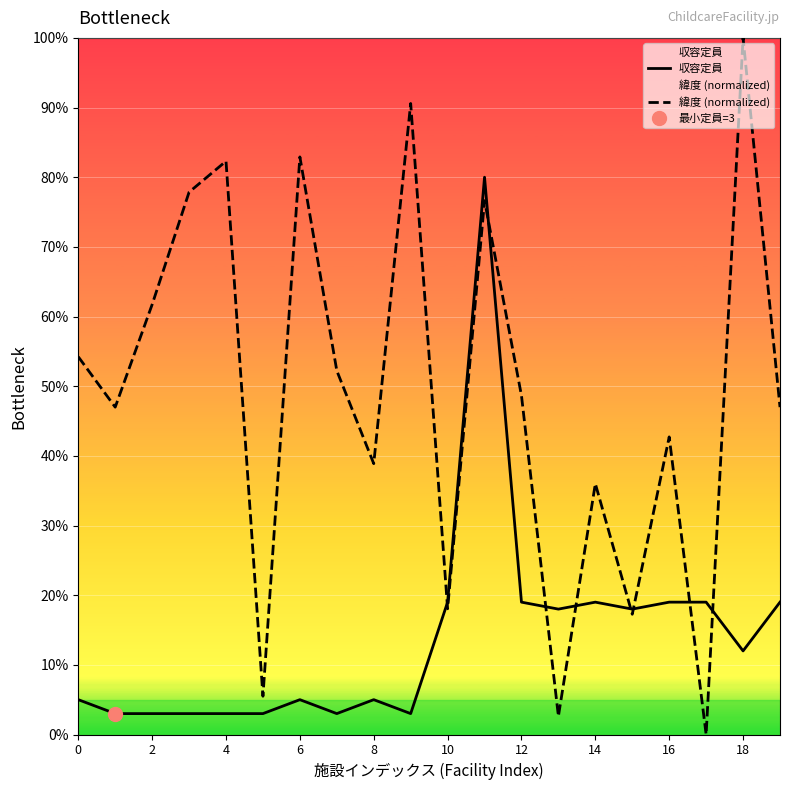

Is it true that 緯度 (normalized) equals 42.9 at 18?

False